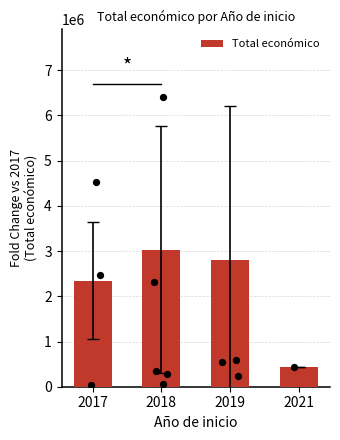

What is the change in value from 2018 to 2019?

-223607.2